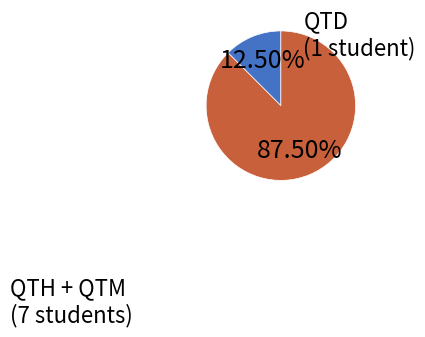

Is there a majority slice in this chart?

Yes